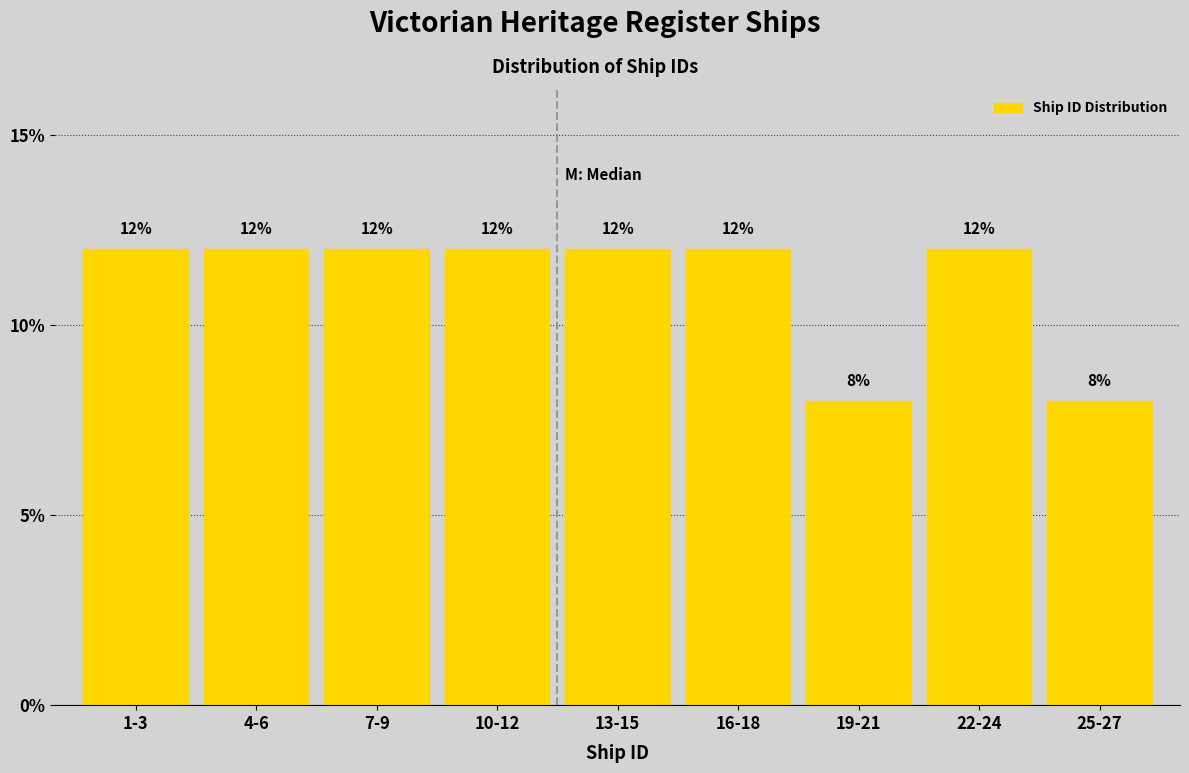

Reading left to right, what are all the values shown in this chart?

12	12	12	12	12	12	8	12	8